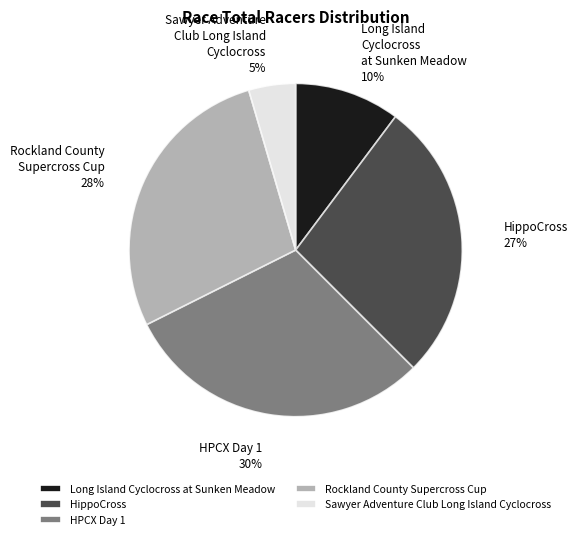

Between Long Island Cyclocross at Sunken Meadow and HPCX Day 1, which is larger?

HPCX Day 1